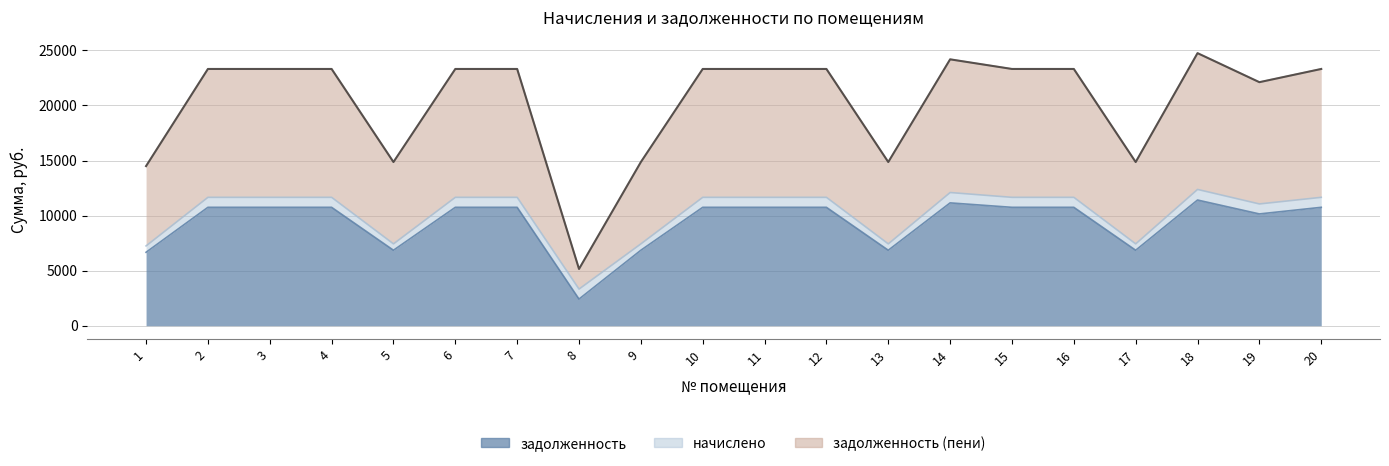

What is the difference between the задолженность values at 7 and 14?

403.2